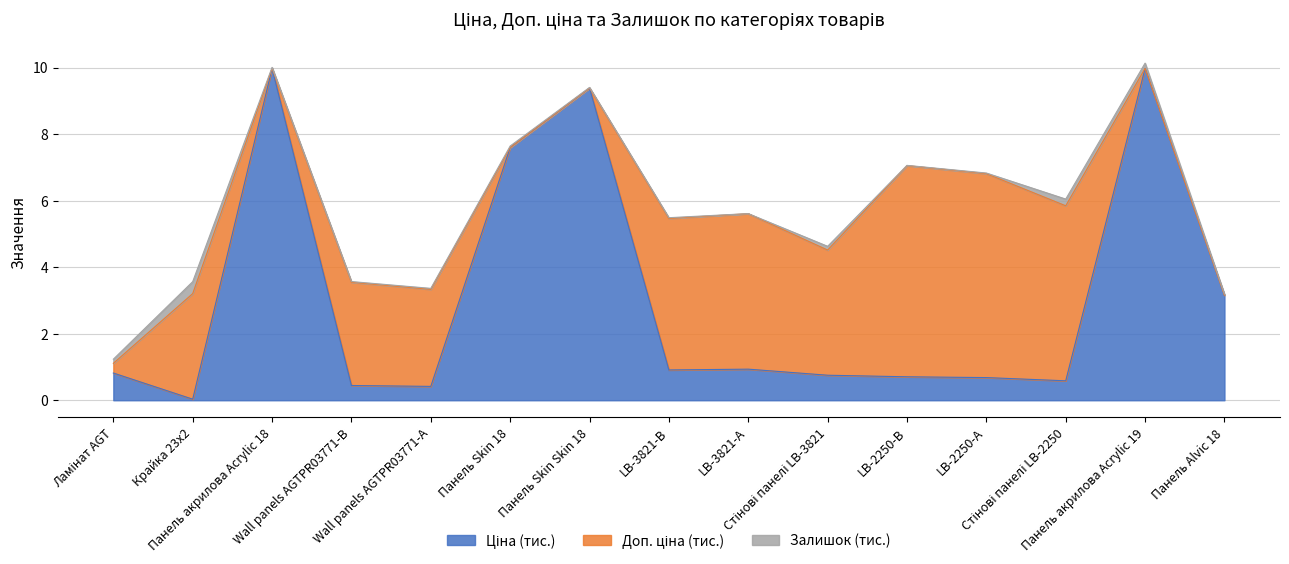

What is the label of the 9th point from the right?

Панель Skin Skin 18